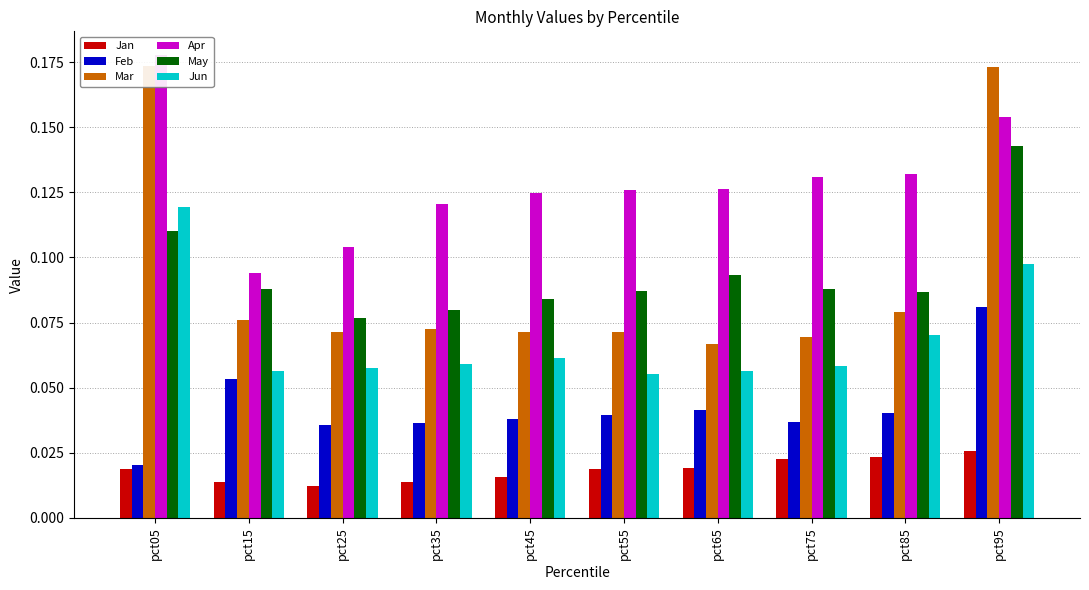

The Feb series shows 0.0 at pct35. True or false?

True